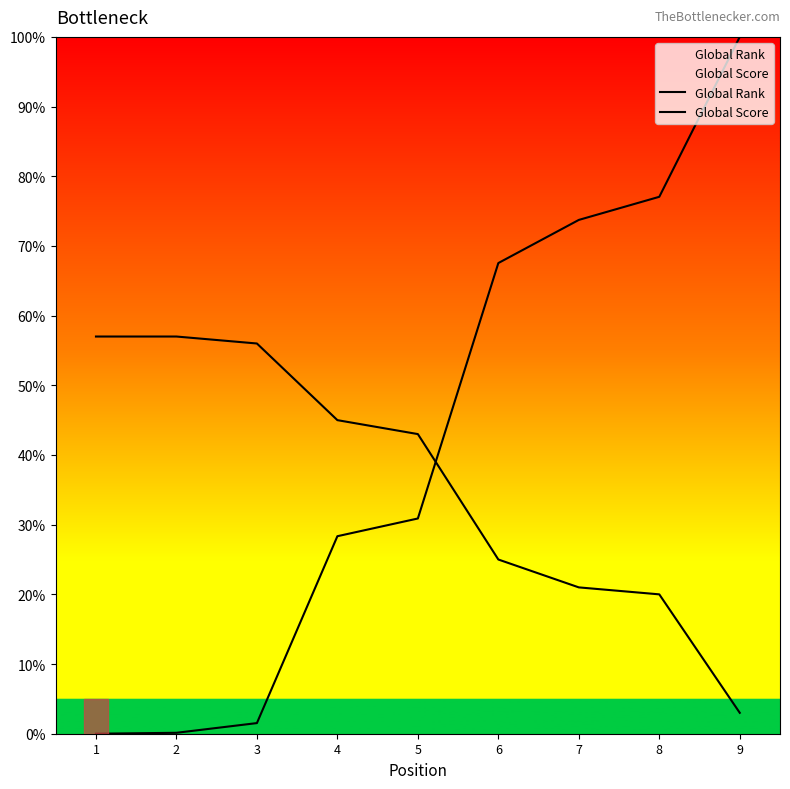

True or false: Global Rank has a value of 7.2 at 5.

False